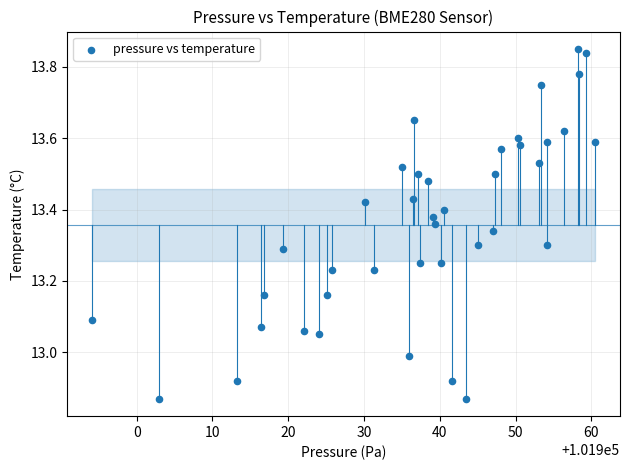

What is the range of X values (max minus min)?

66.3